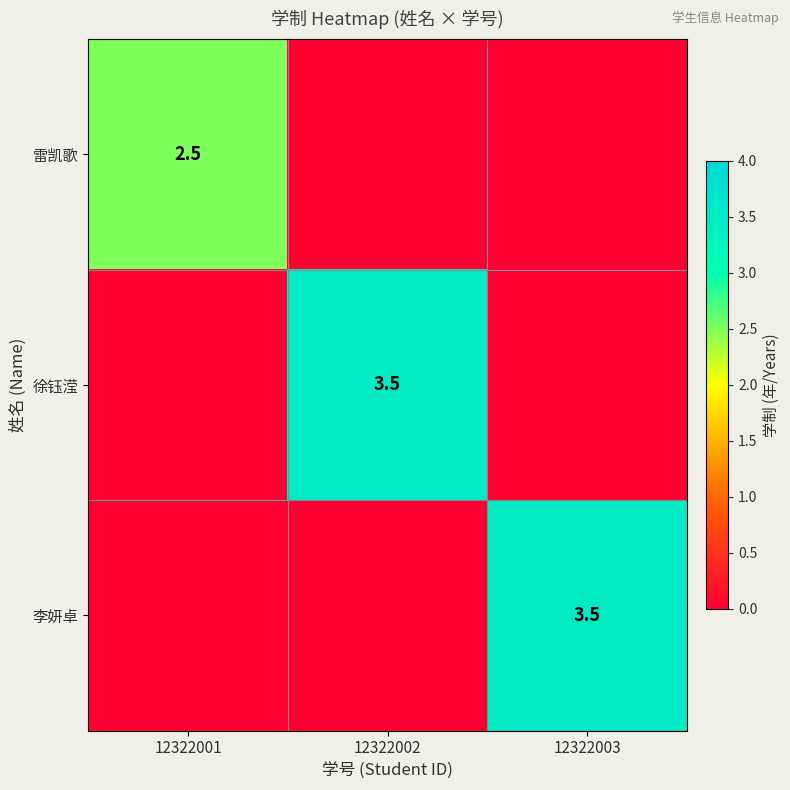

Between 12322002 and 12322001, which is larger?

12322001